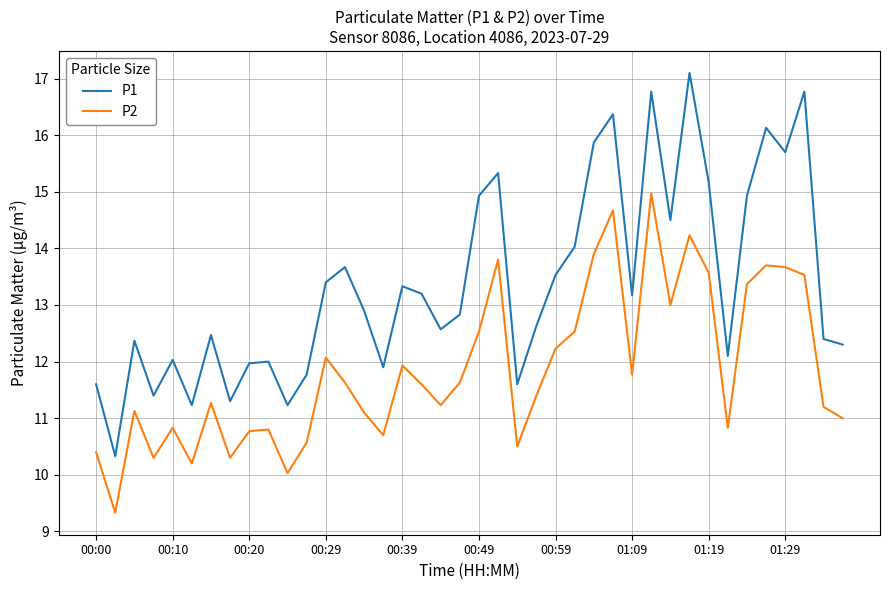

List the series in order of their peak value, lowest first.

P2, P1